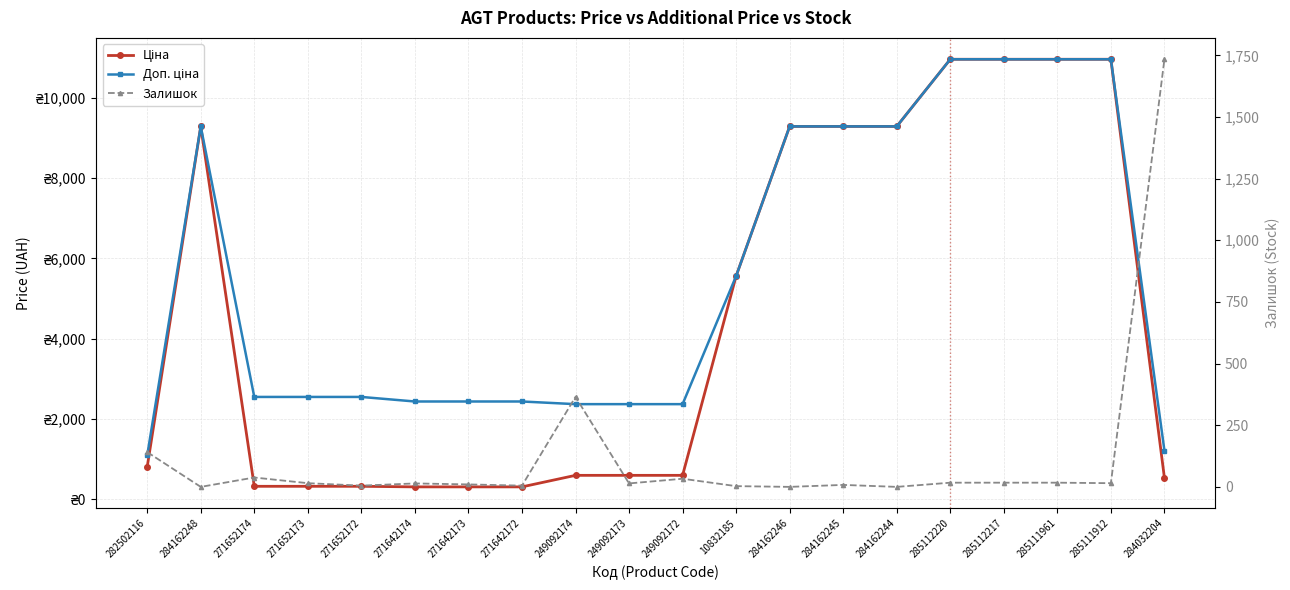

The value of Ціна at 285112217 is 10964.4. True or false?

True